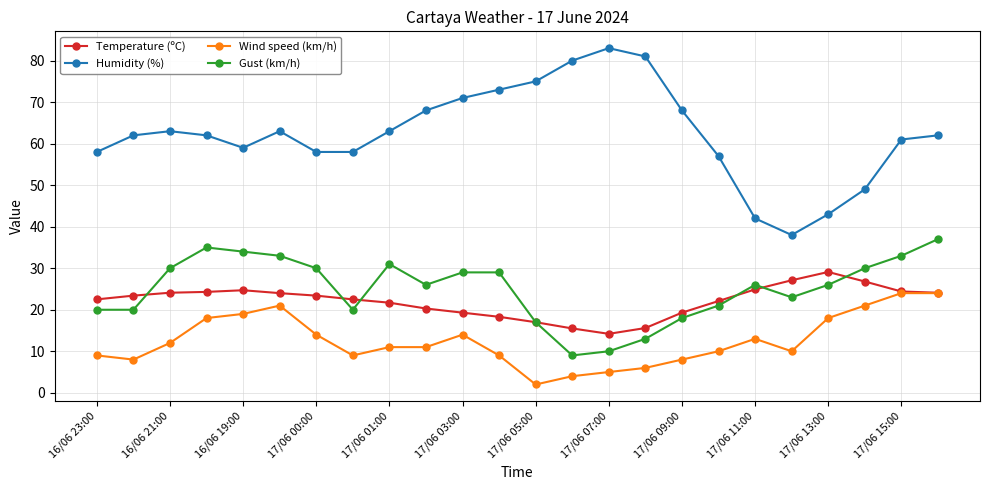

How many lines are shown in the chart?

4